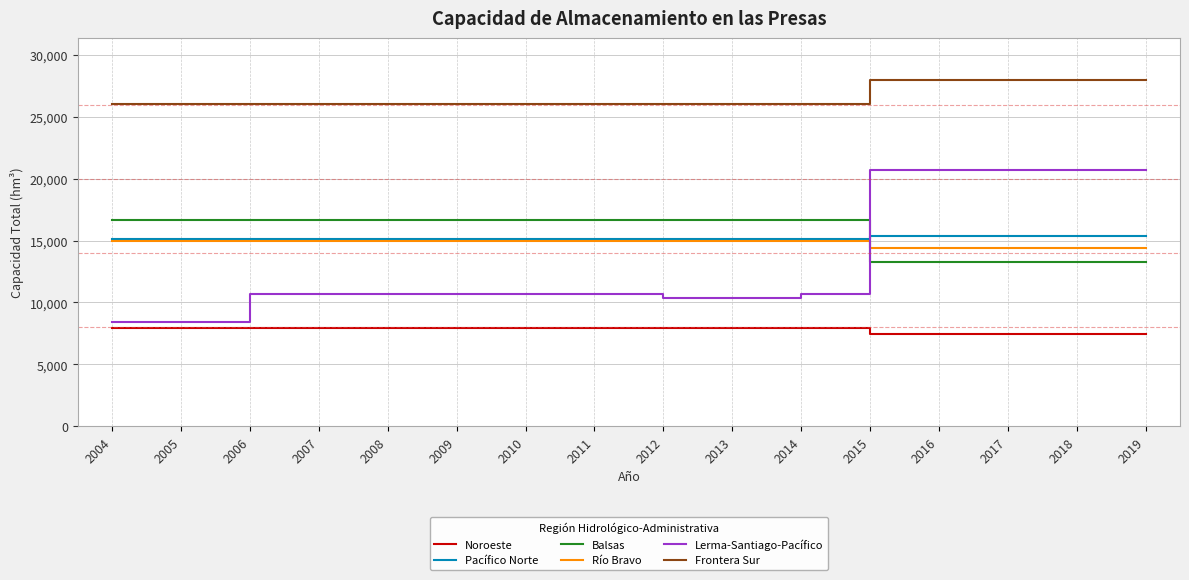

What is the difference between the maximum and second lowest values in the Lerma-Santiago-Pacífico series?

12368